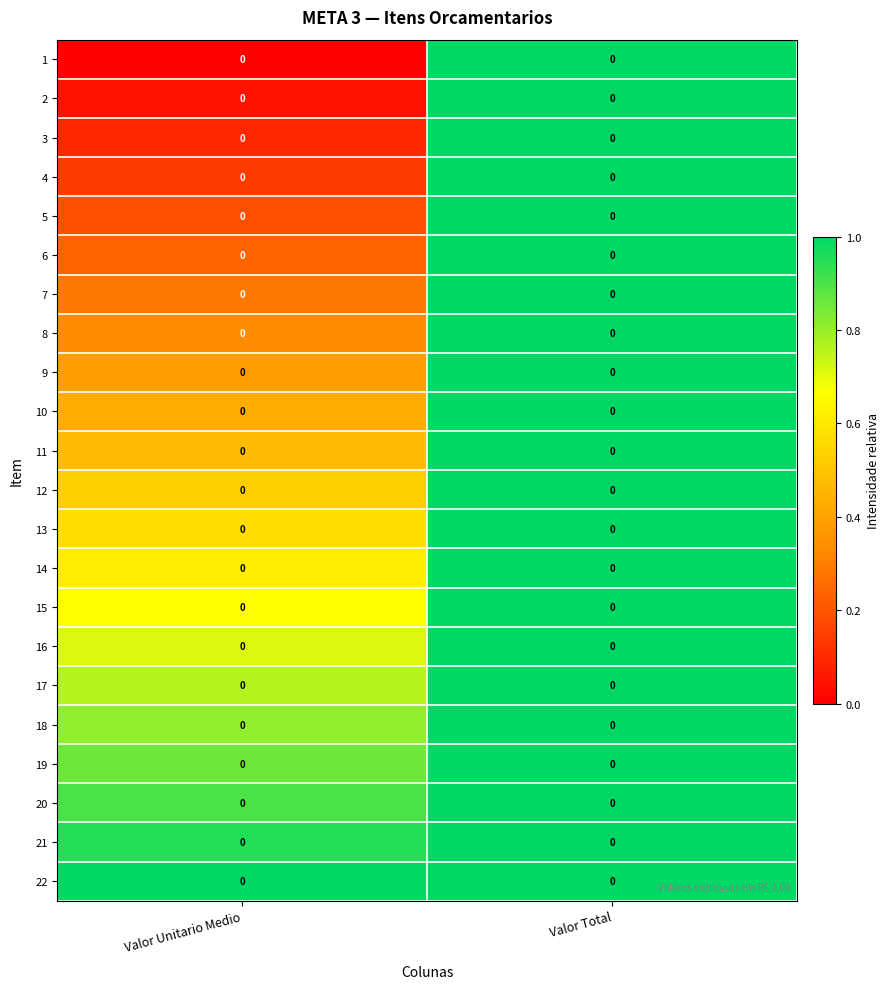

Rank the series at Valor Unitario Medio from lowest to highest value.

1, 2, 3, 4, 5, 6, 7, 8, 9, 10, 11, 12, 13, 14, 15, 16, 17, 18, 19, 20, 21, 22